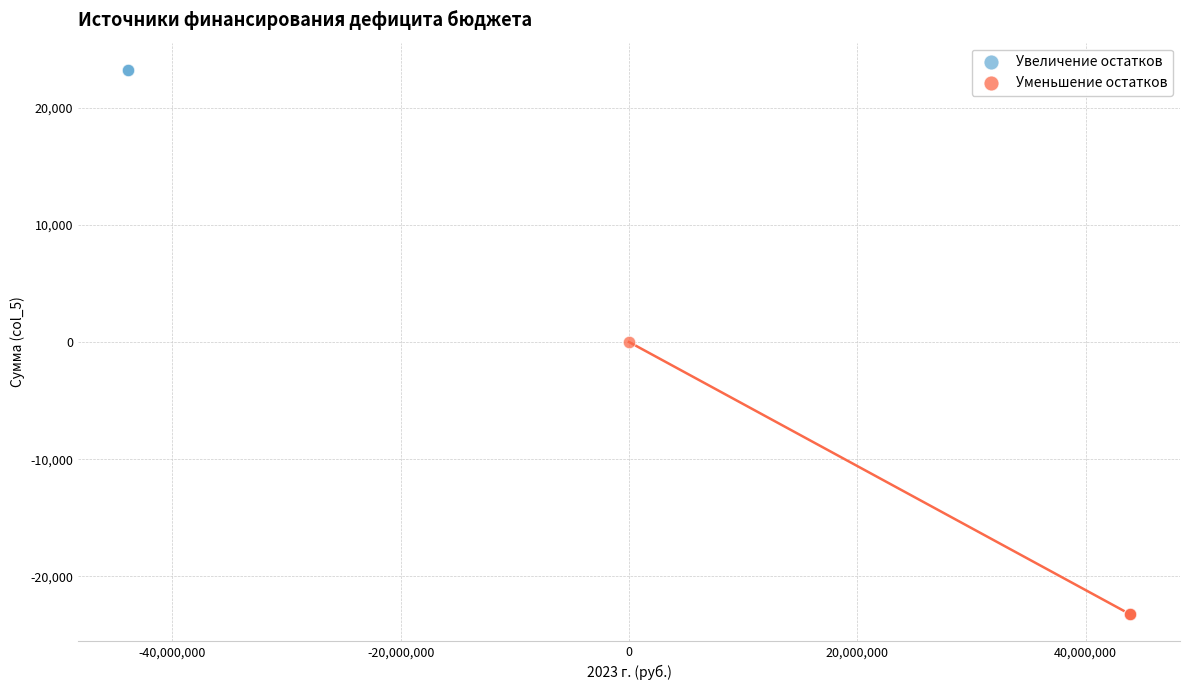

Which series reaches the minimum Y coordinate?

Уменьшение остатков